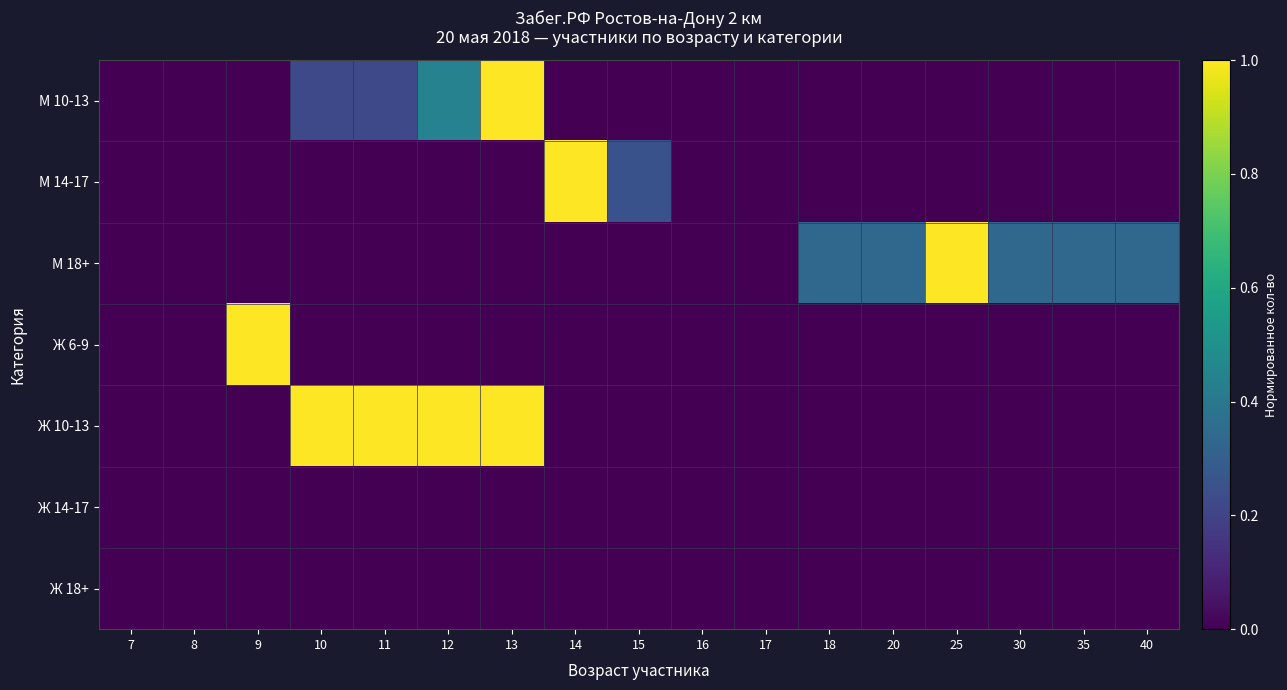

Which label corresponds to the largest value in the chart?

13